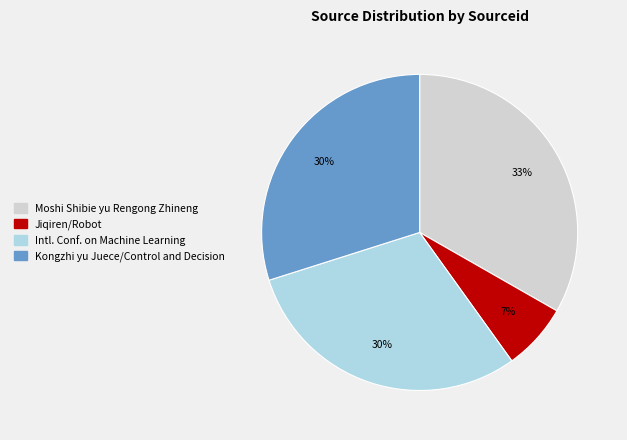

To the nearest percent, what is the difference between the largest and smallest slice percentages?

26%